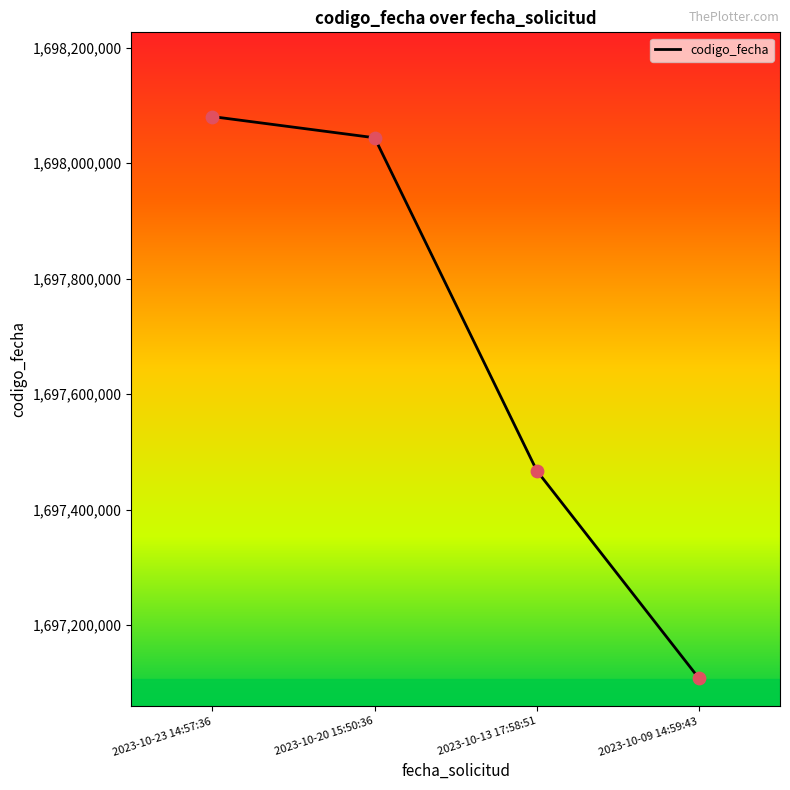

Approximately how many times larger is the value at 2023-10-13 17:58:51 compared to 2023-10-09 14:59:43?

1.0